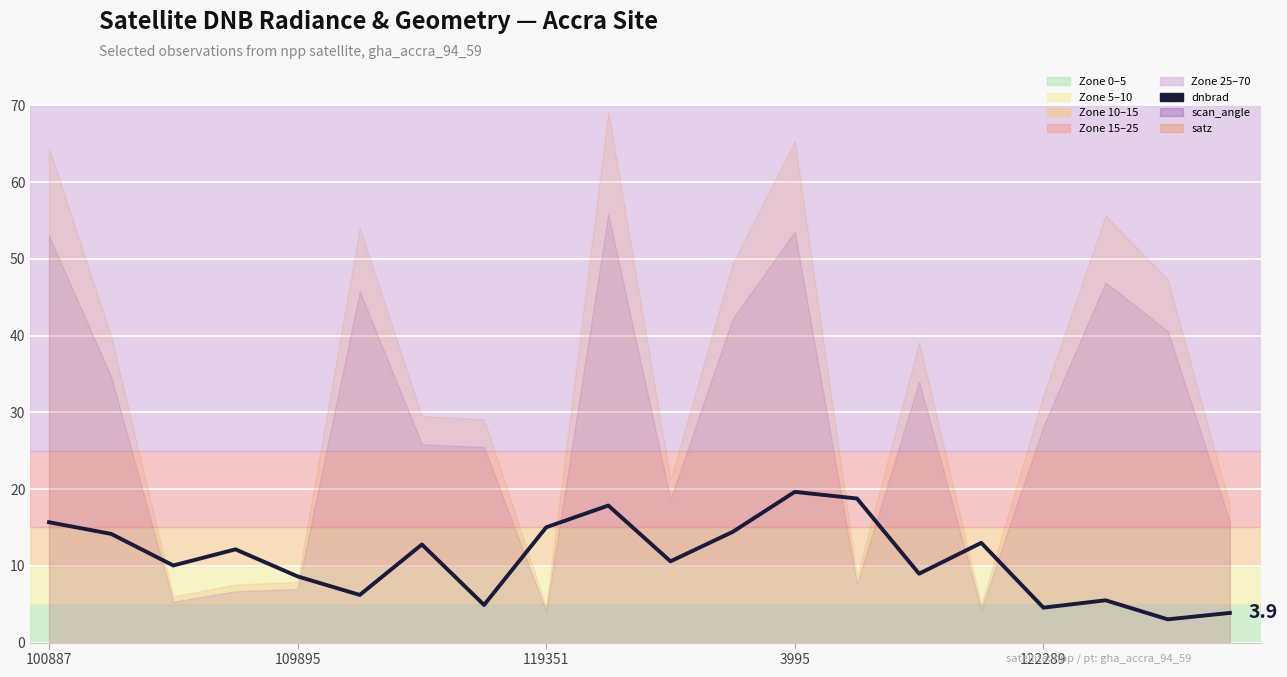

The value at 5 is 6.2. True or false?

True